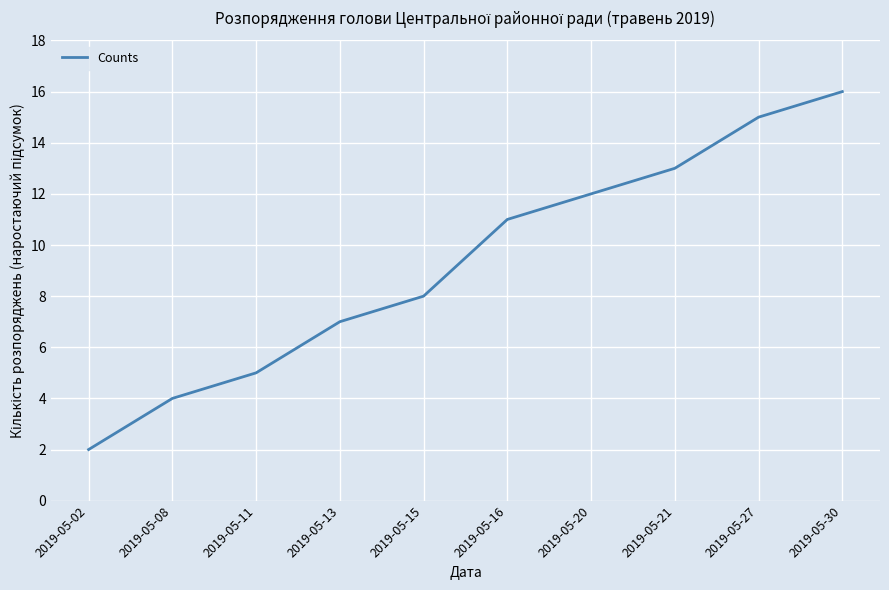

What is the change in value from 2019-05-11 to 2019-05-15?

+3